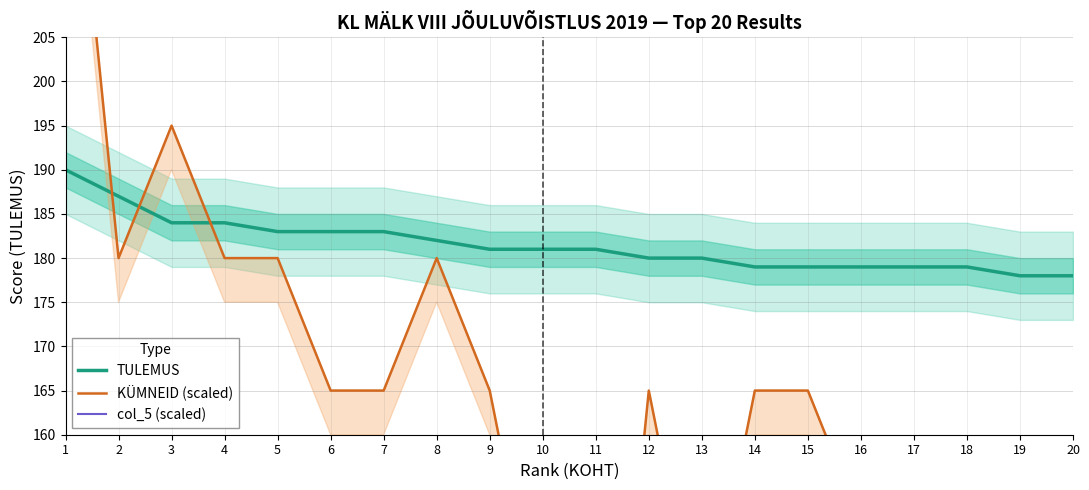

Which category has the lowest value across all series?

3